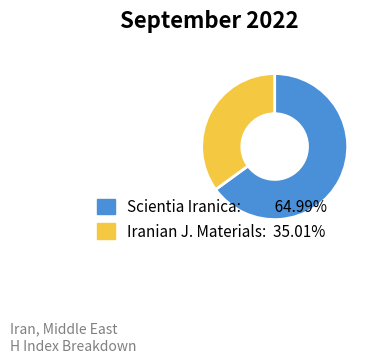

Is there a majority slice in this chart?

Yes